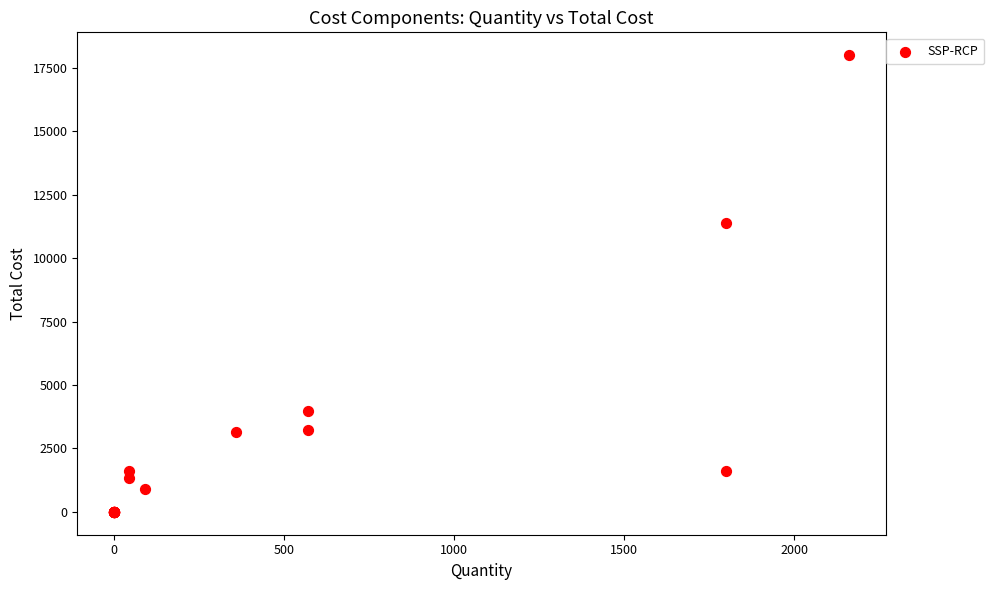

What Y value in the scatter plot is closest to 9000?

11400